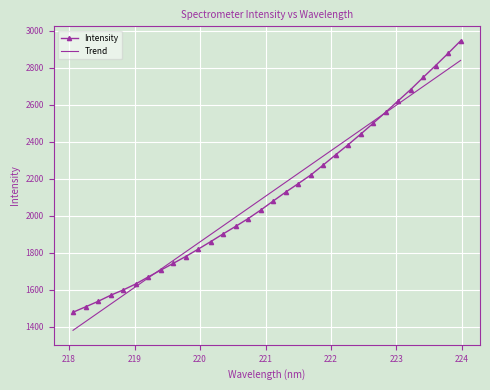

List the series in order of their peak value, highest first.

Intensity, Trend